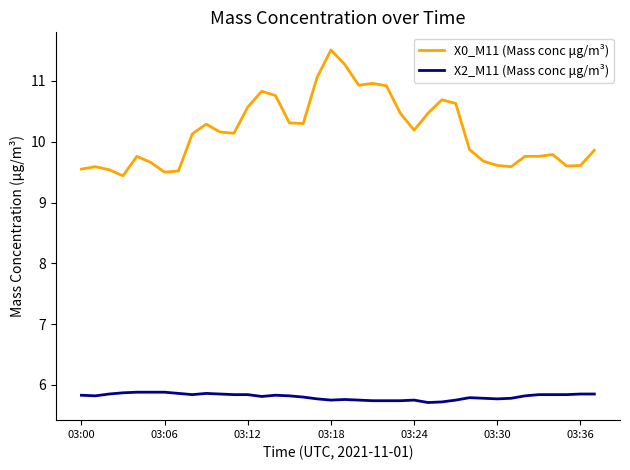

What is the maximum value for X2_M11 (Mass conc μg/m³)?

5.9